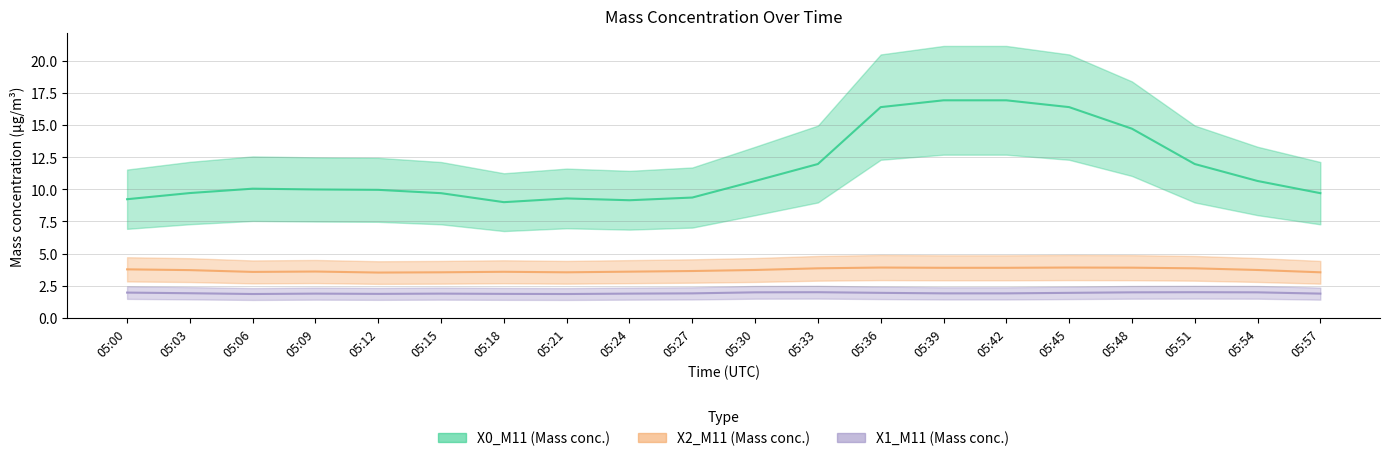

At which category does the chart reach its peak across all series?

05:39